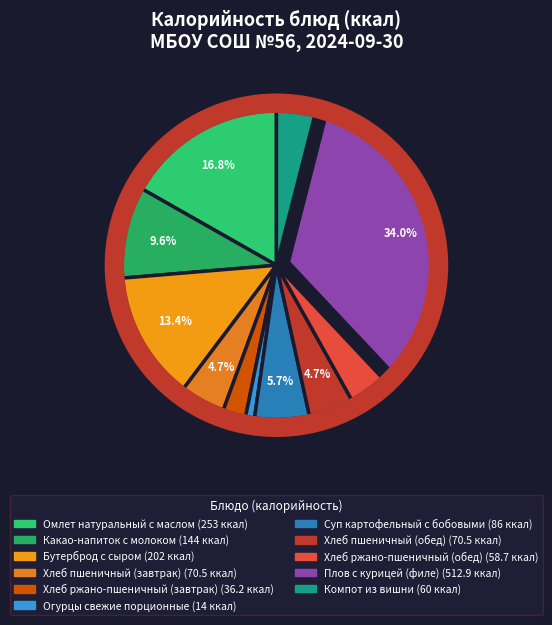

Does Огурцы свежие порционные account for over 50% of the chart?

No